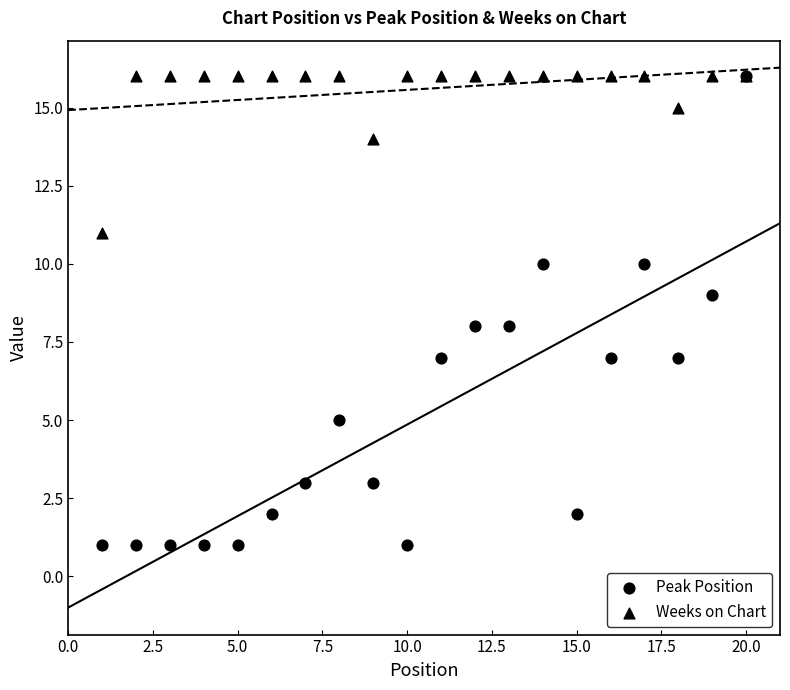

What are all the series names shown in the legend?

Peak Position, Weeks on Chart